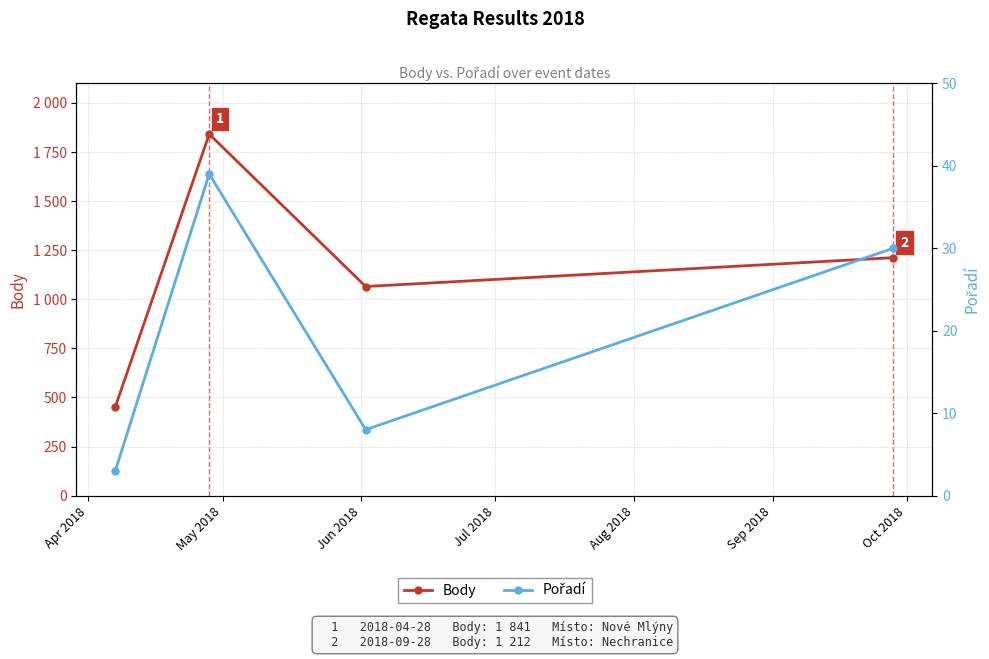

Which series has the widest spread of values?

Body